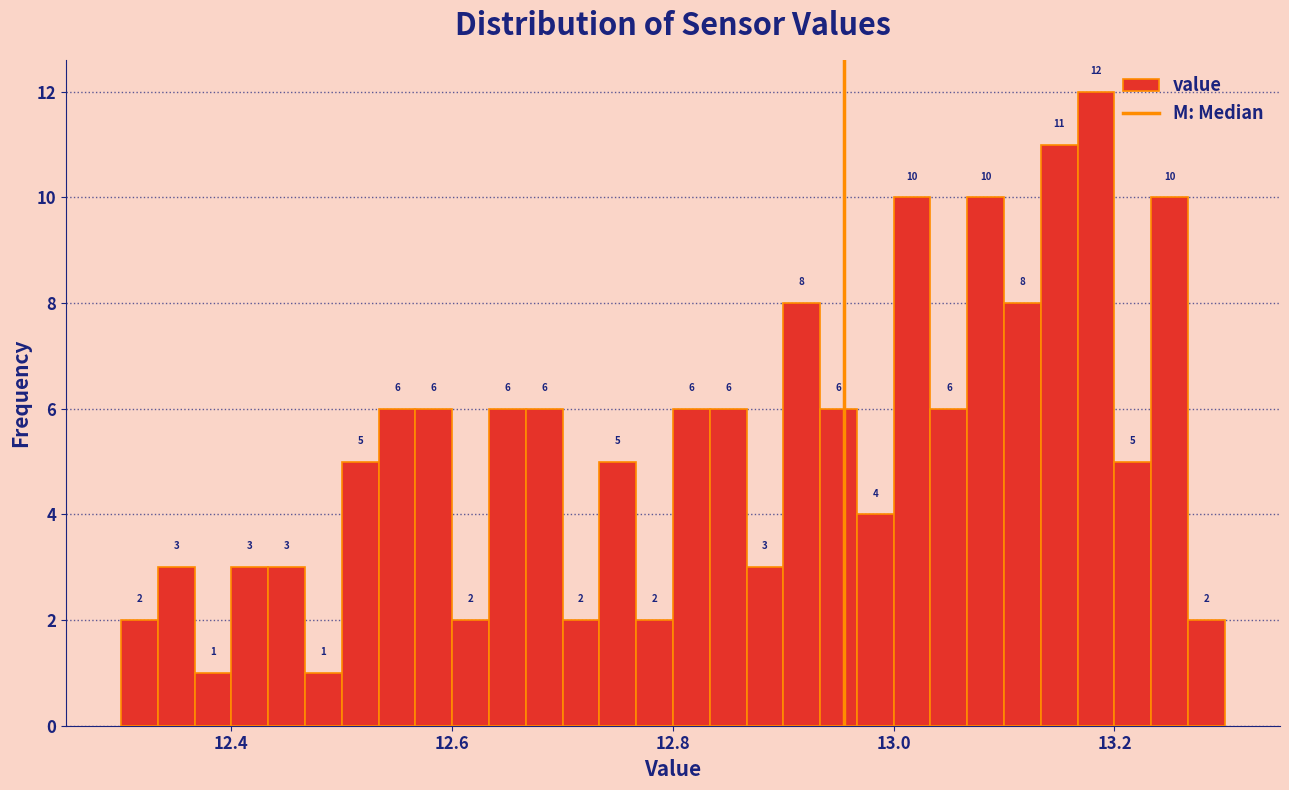

Around what value on the x-axis is the tallest bar? Give the approximate position of its centre, as read against the axis.

13.18